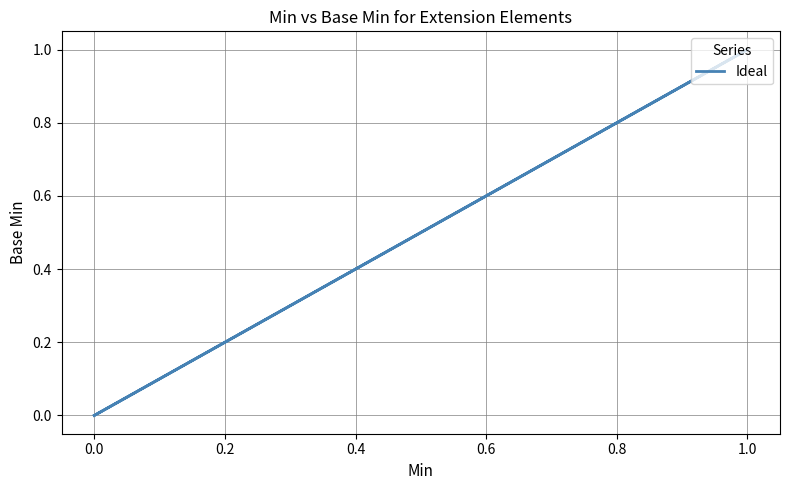

Is it true that the value at 0.0 is 0?

False